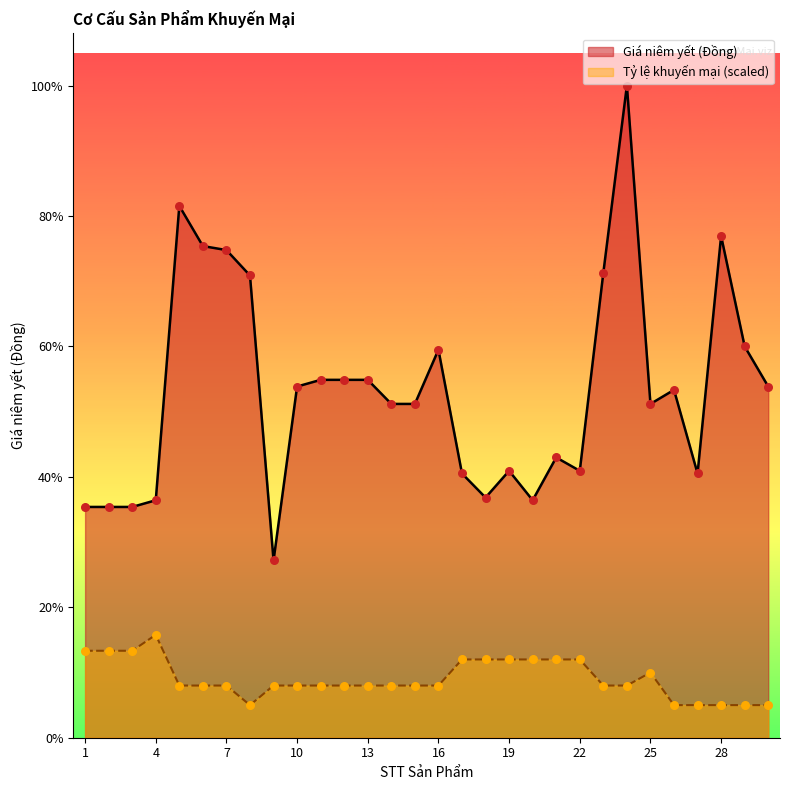

At how many categories does at least one series exceed 701773?

5